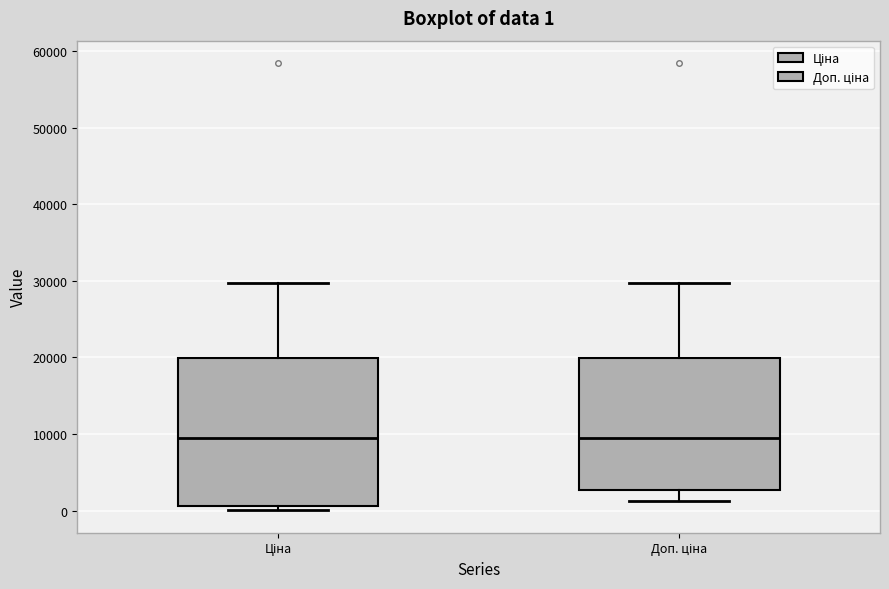

Which box is the tallest, from its lower edge to its upper edge?

Ціна